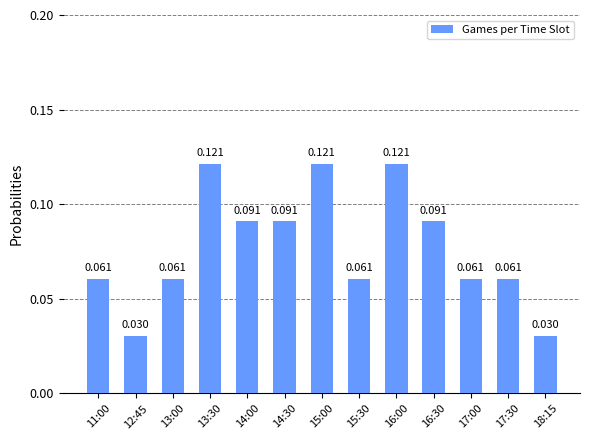

What is the label of the 4th bar from the right?

16:30